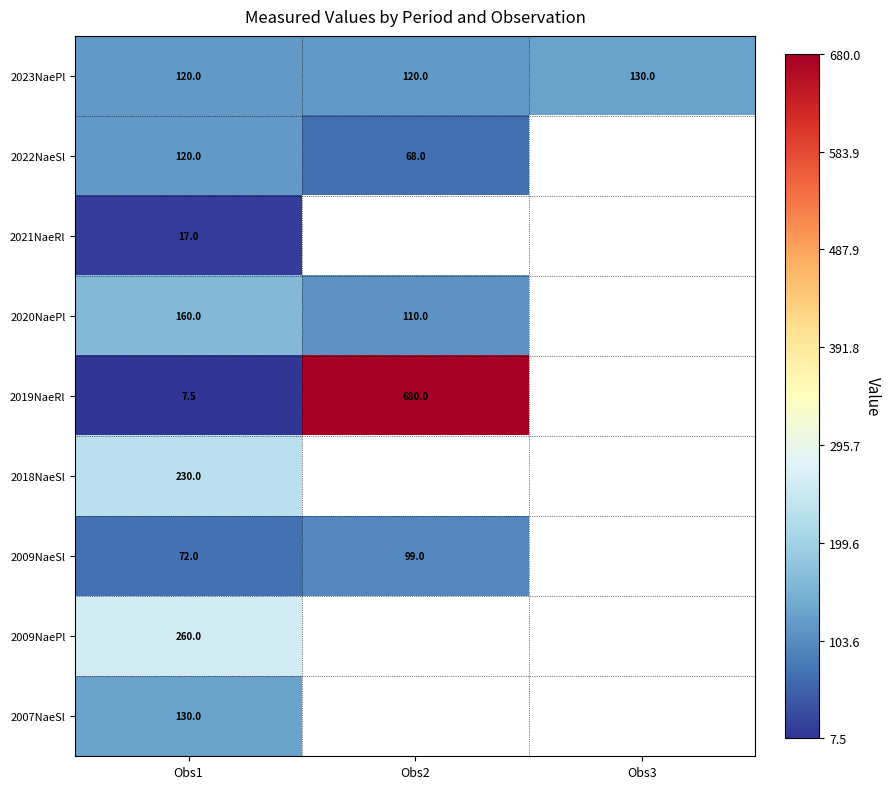

What is the approximate value of 2023NaePl at Obs2?

120.0